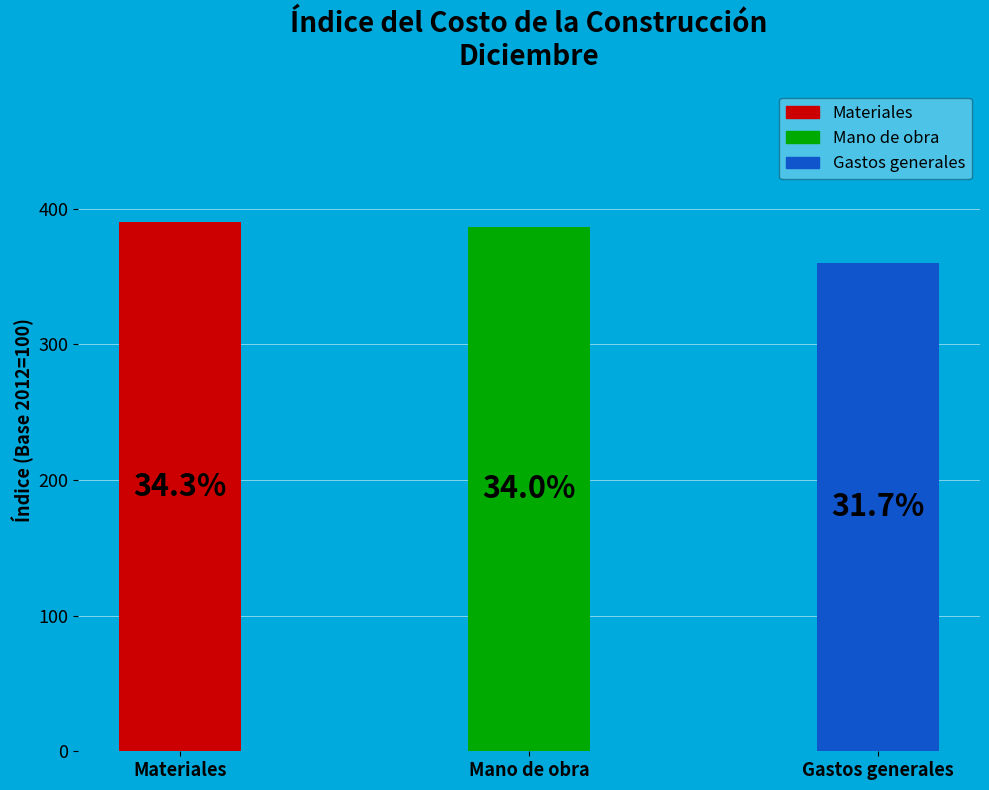

Does Noviembre represent more than half of the total?

No